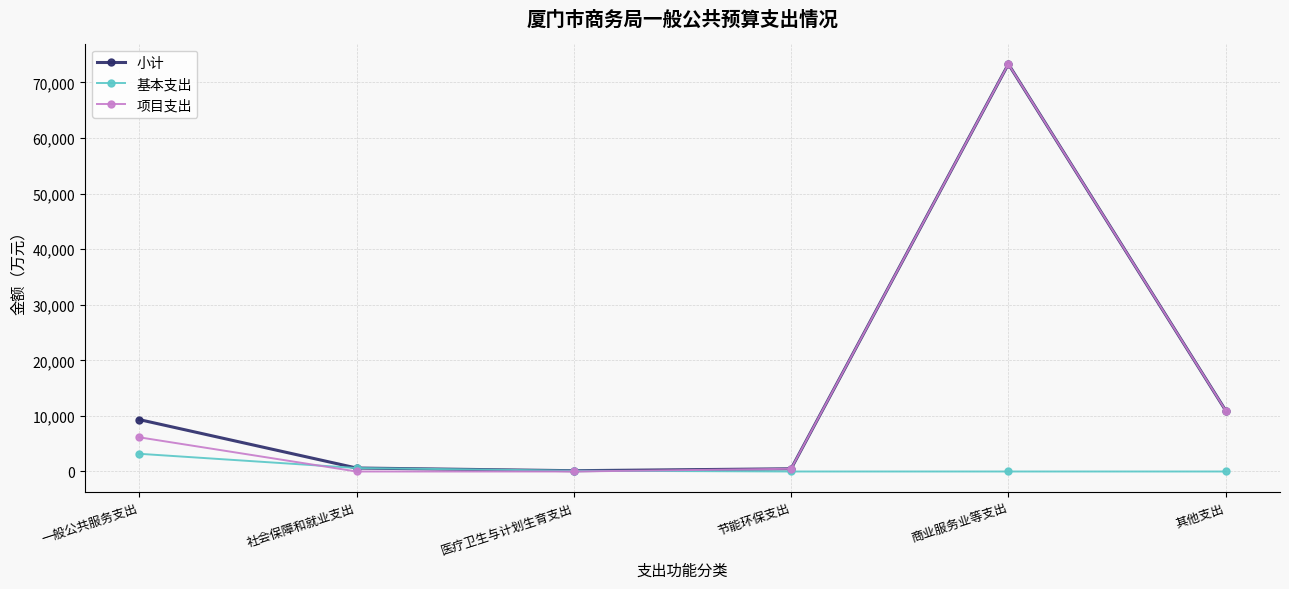

How many data points does each series have?

6